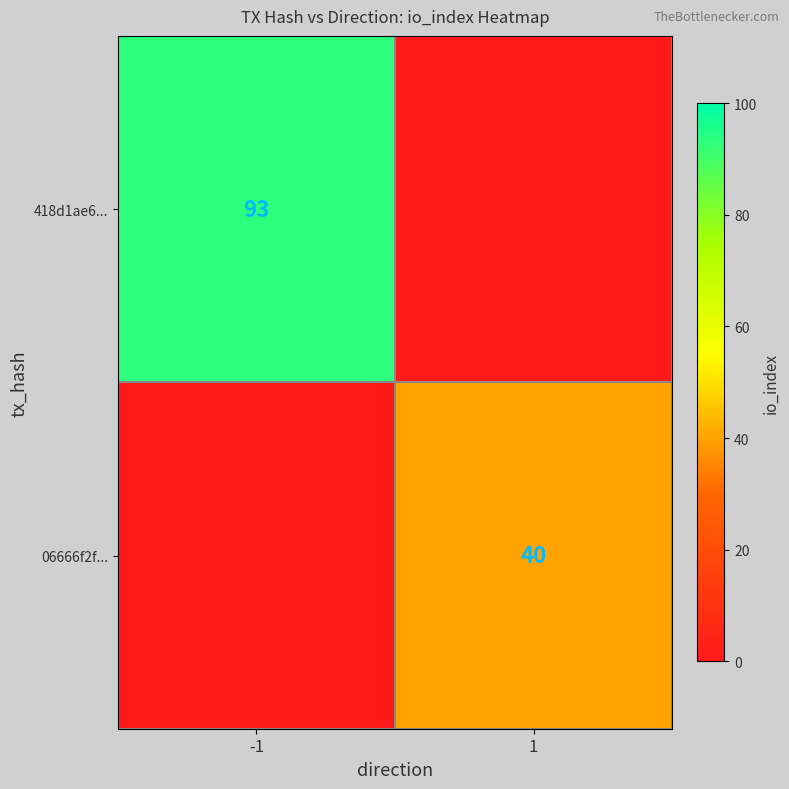

The value of 418d1ae6... at -1 is 93. True or false?

True